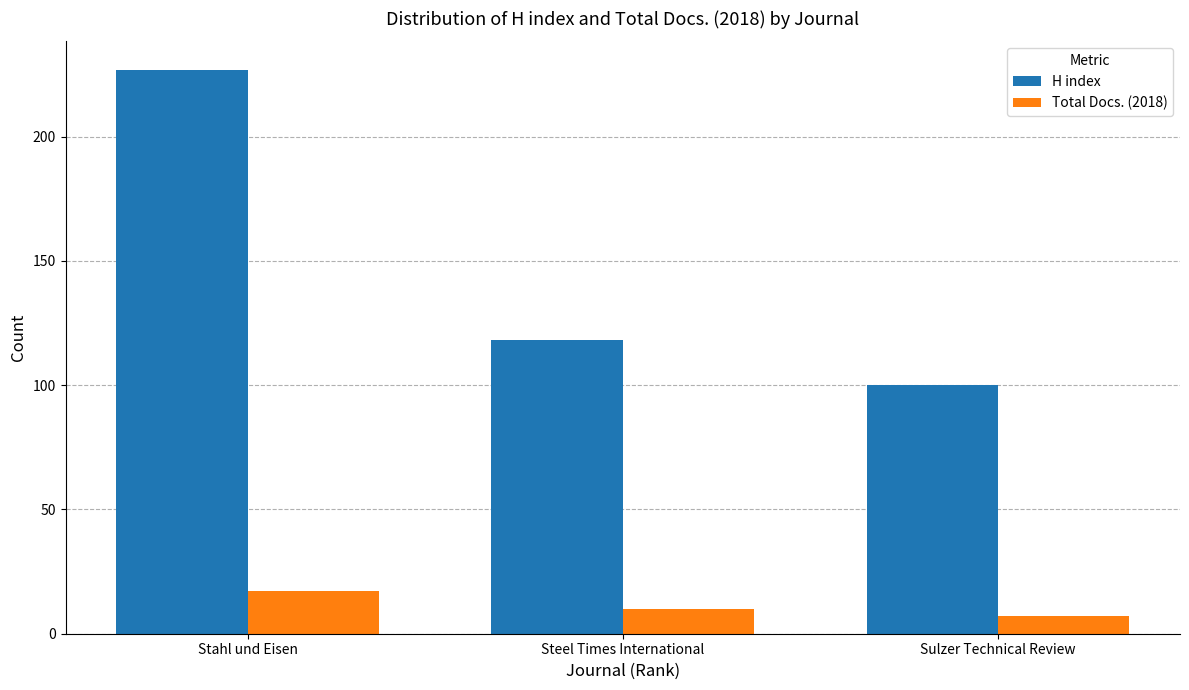

Reading right to left, transcribe all the data shown in this chart.

H index: Sulzer Technical Review=100	Steel Times International=118	Stahl und Eisen=227
Total Docs. (2018): Sulzer Technical Review=7	Steel Times International=10	Stahl und Eisen=17